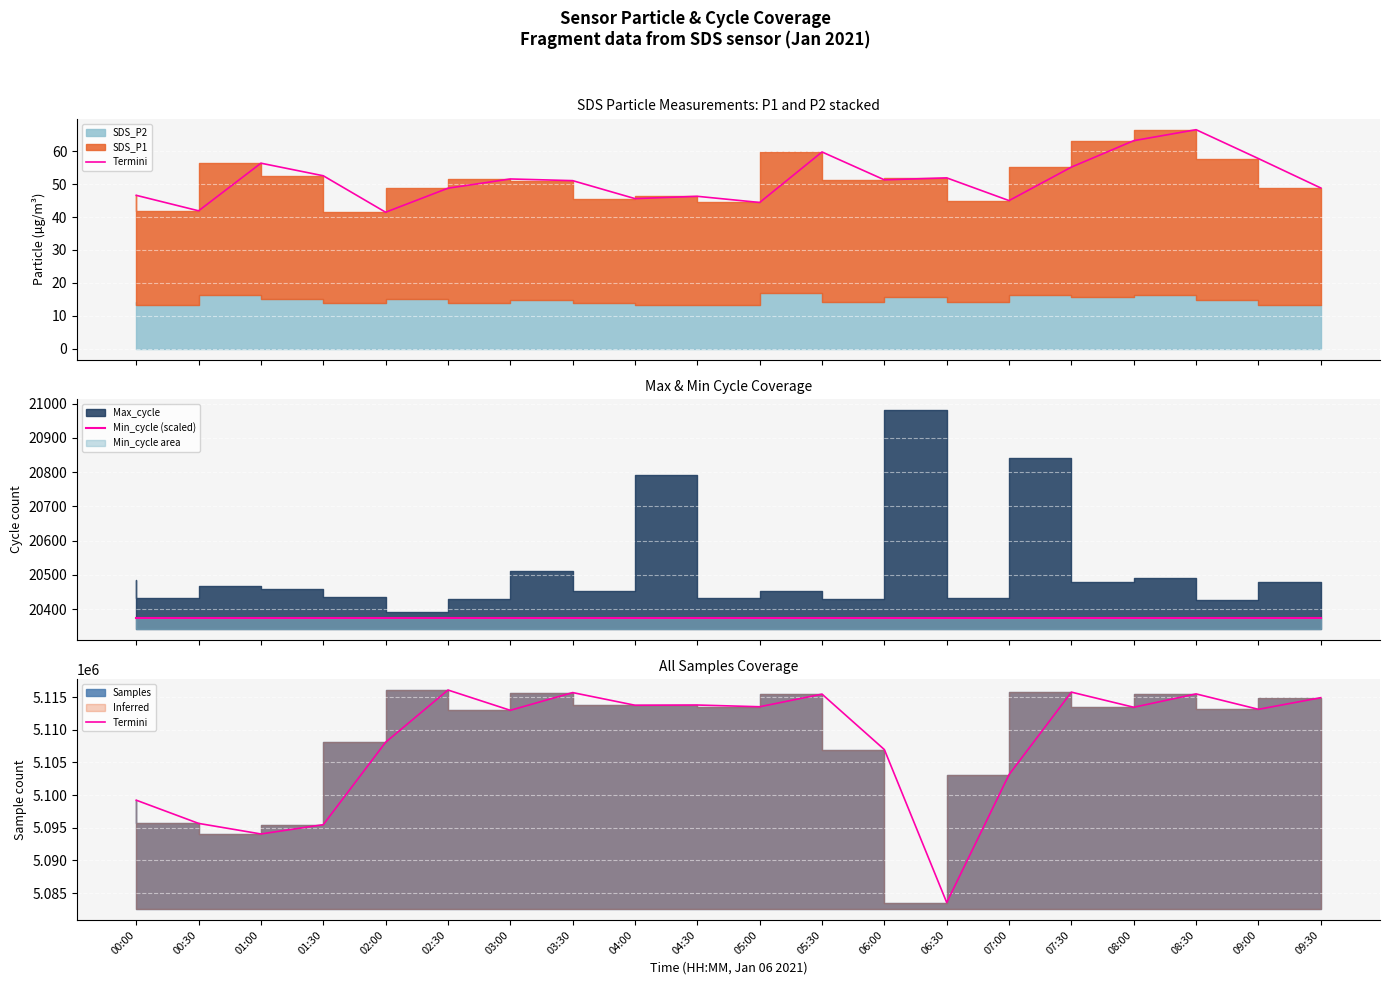

What is the label of the 20th point from the left?

09:30